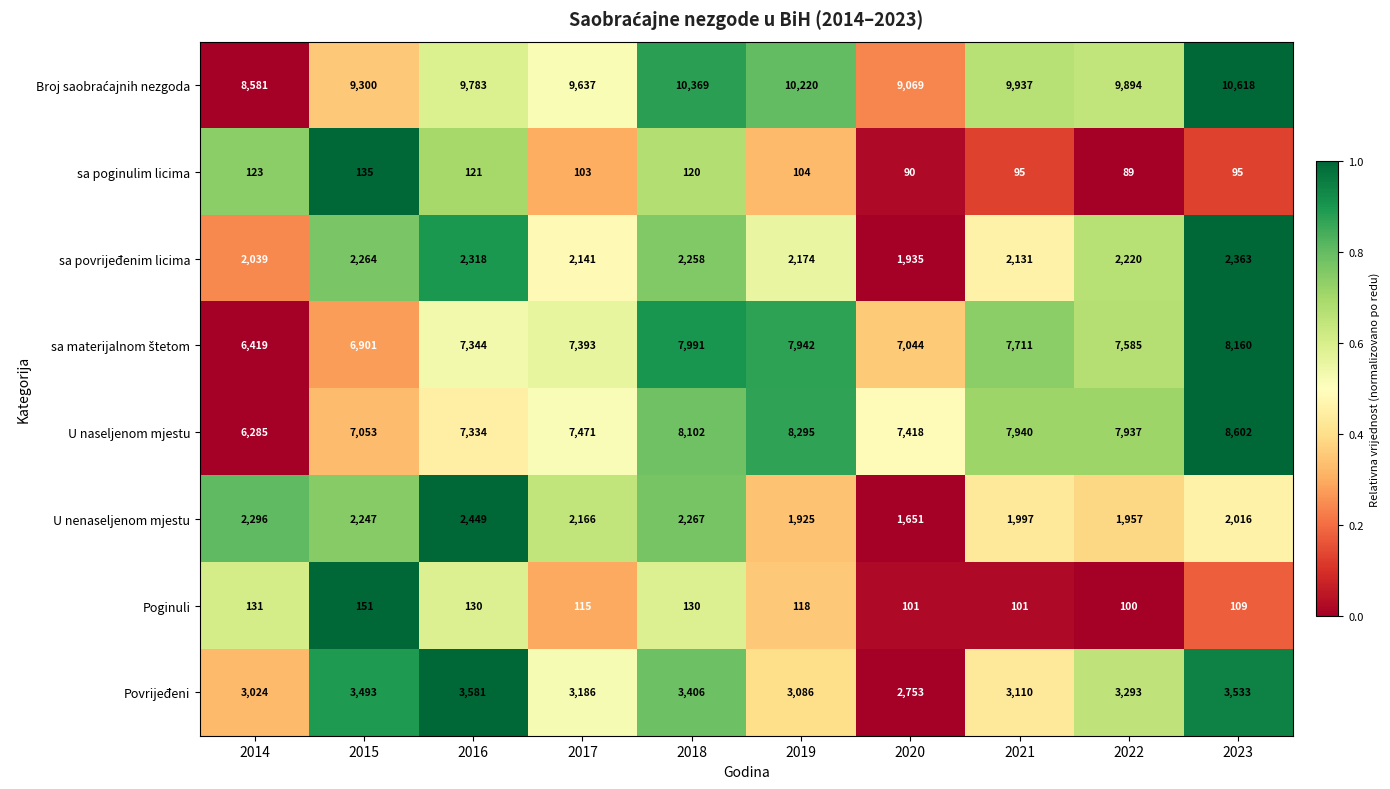

Which series has the widest spread of values?

U naseljenom mjestu